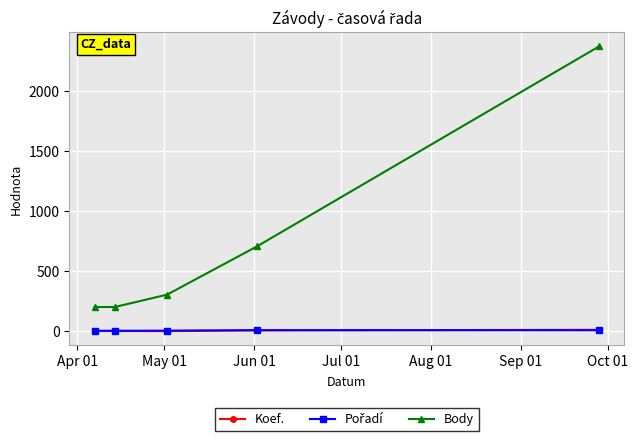

What is the greatest value displayed?

2375